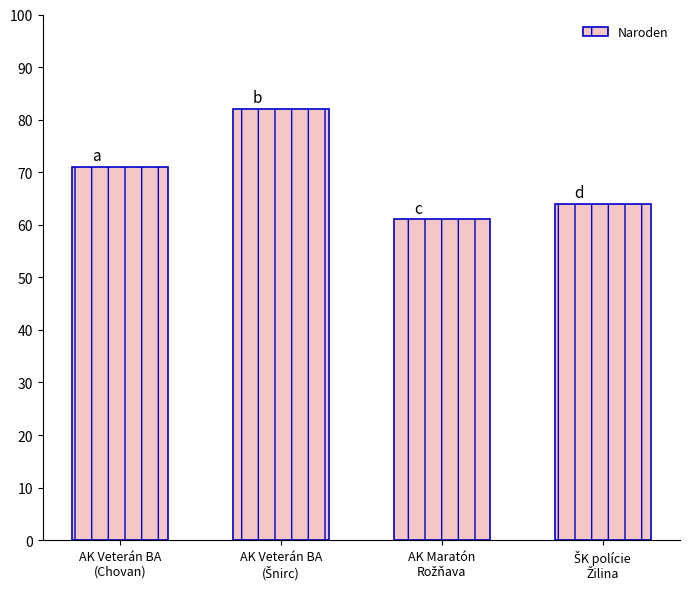

Count the number of categories in the chart.

4